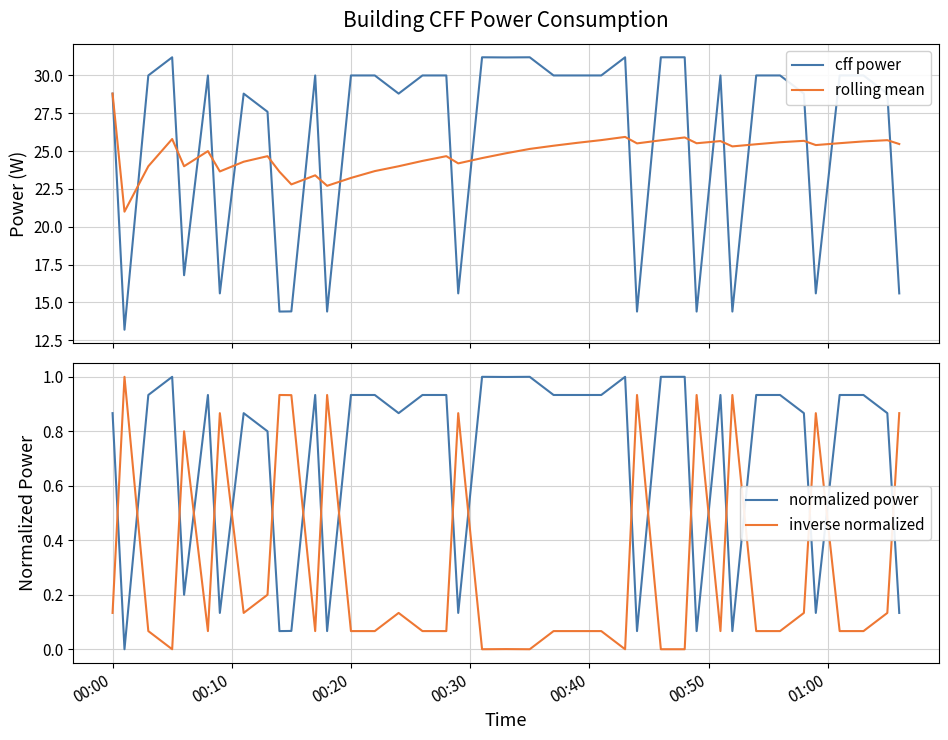

What is the maximum value for rolling mean?

28.8